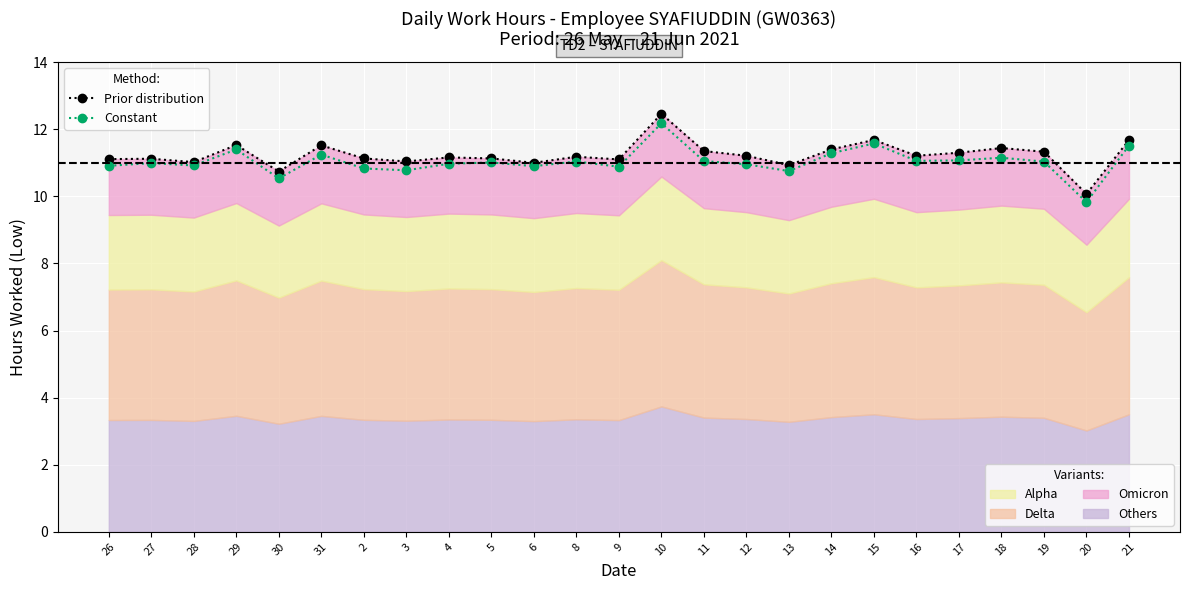

What is the highest value of the Prior distribution series?

12.5